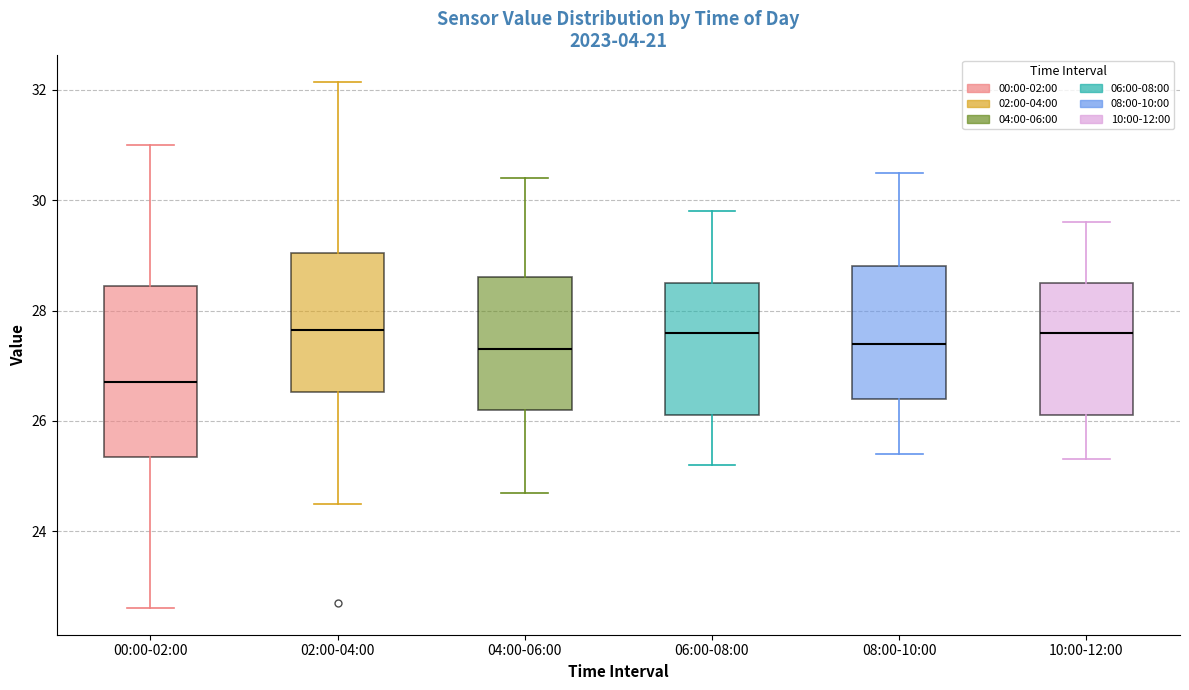

Comparing the boxes themselves (not the whiskers), which one is the tallest?

00:00-02:00